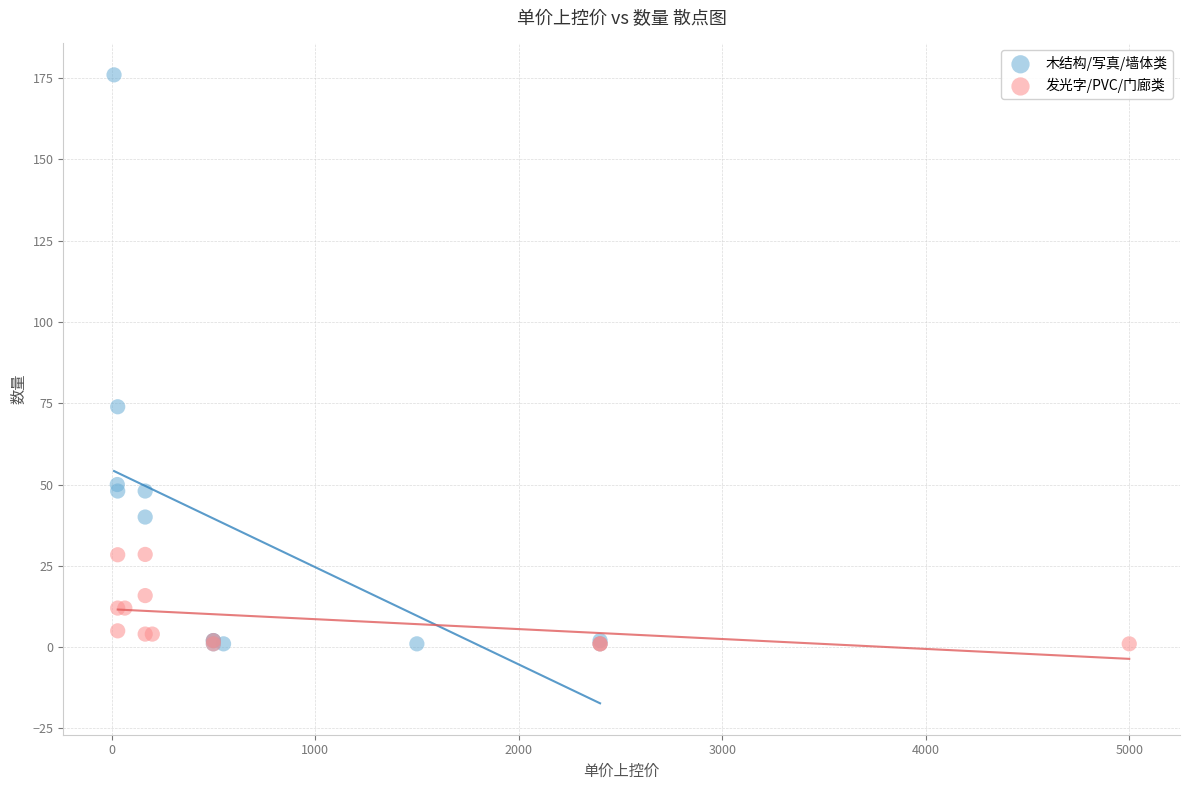

Which series has the widest spread of Y values?

木结构/写真/墙体类